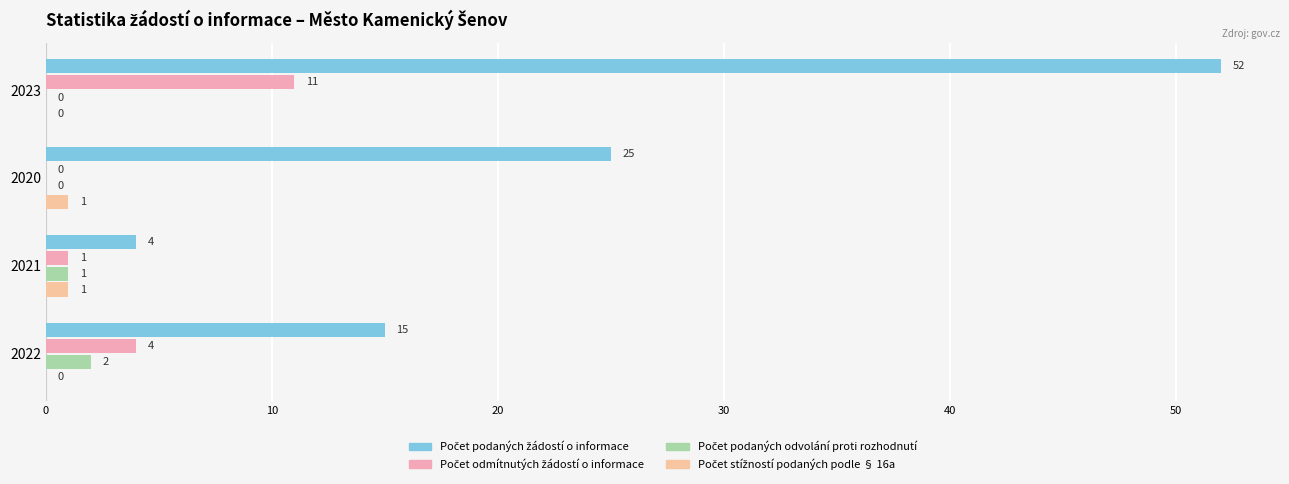

How many series are shown in this chart?

4